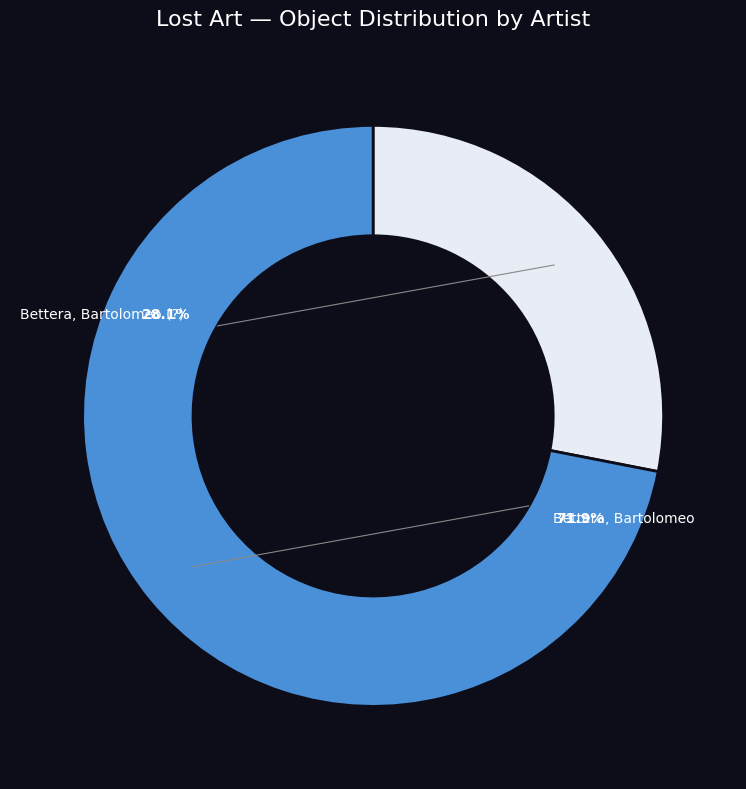

To the nearest percent, what is the average slice percentage?

50%